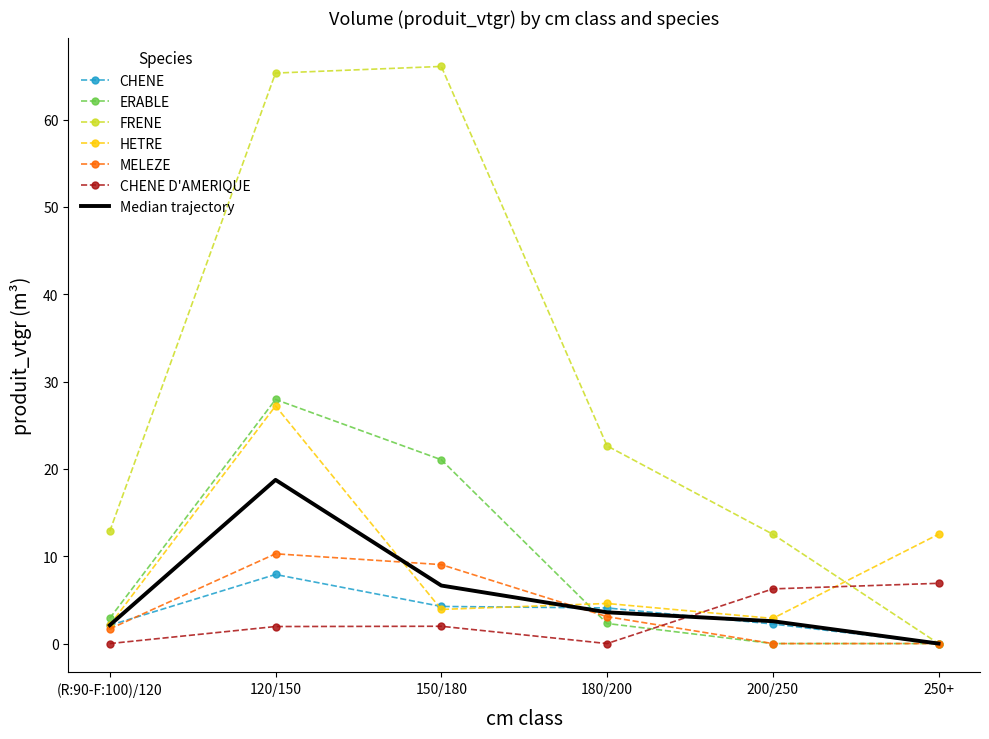

What is the difference between the highest and lowest values at 250+?

12.5